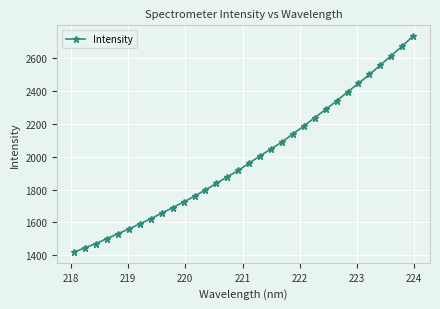

What is the minimum value shown in the chart?

1419.3